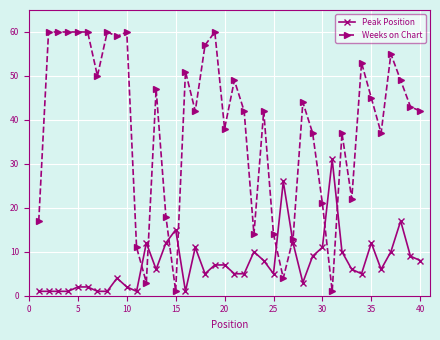

Count the number of categories in the chart.

40